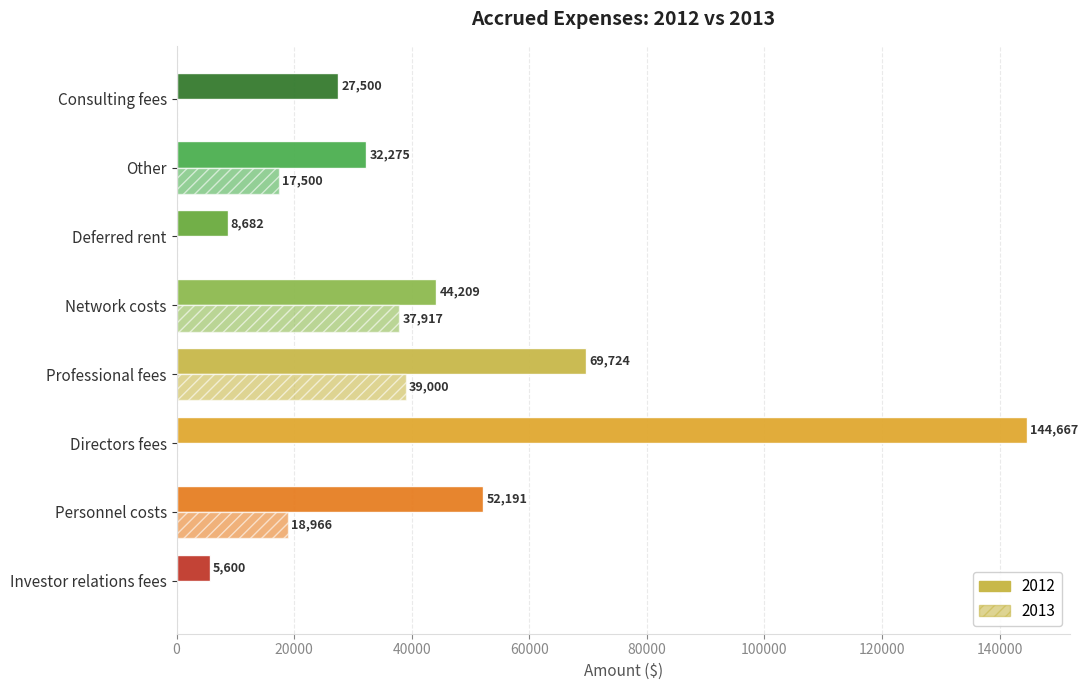

What is the value of the 2012 bar at the 8th from the left?

27500